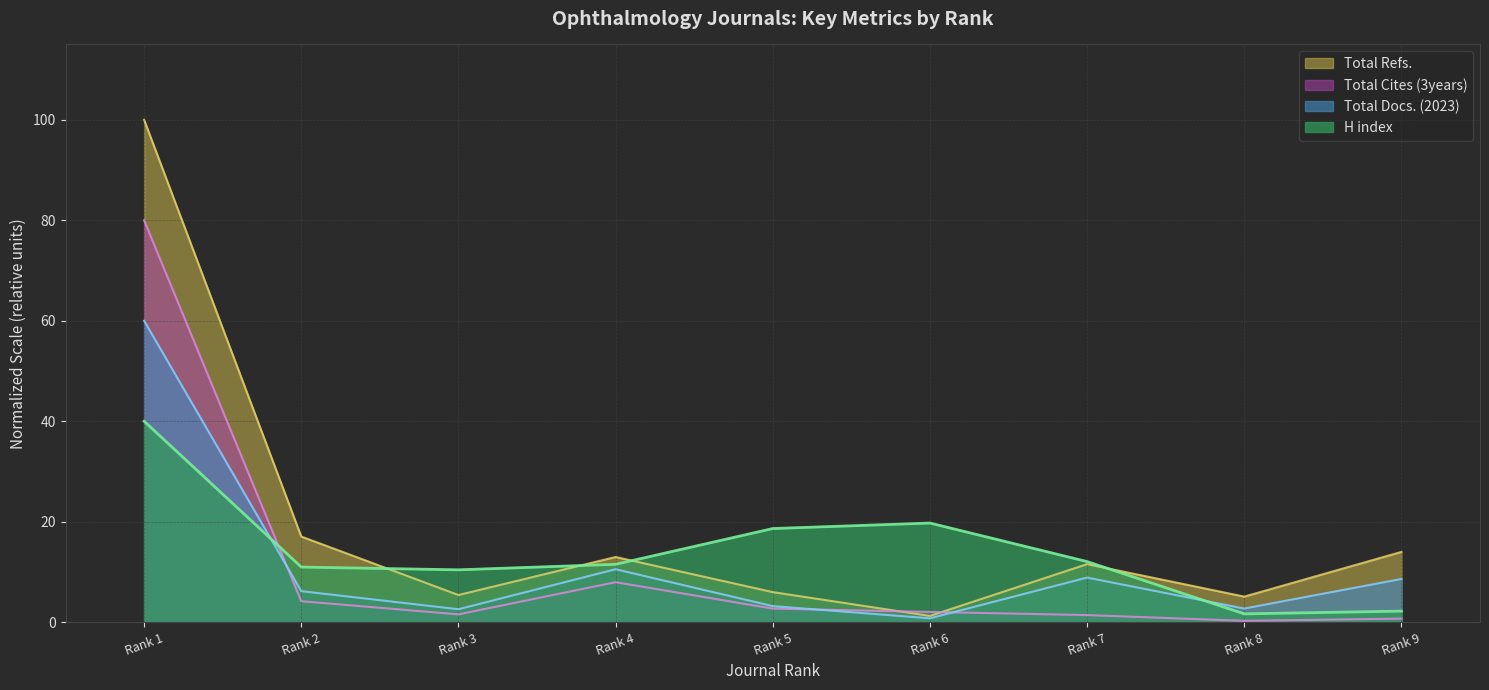

What is the average value of the Total Docs. (2023) series?

11.5